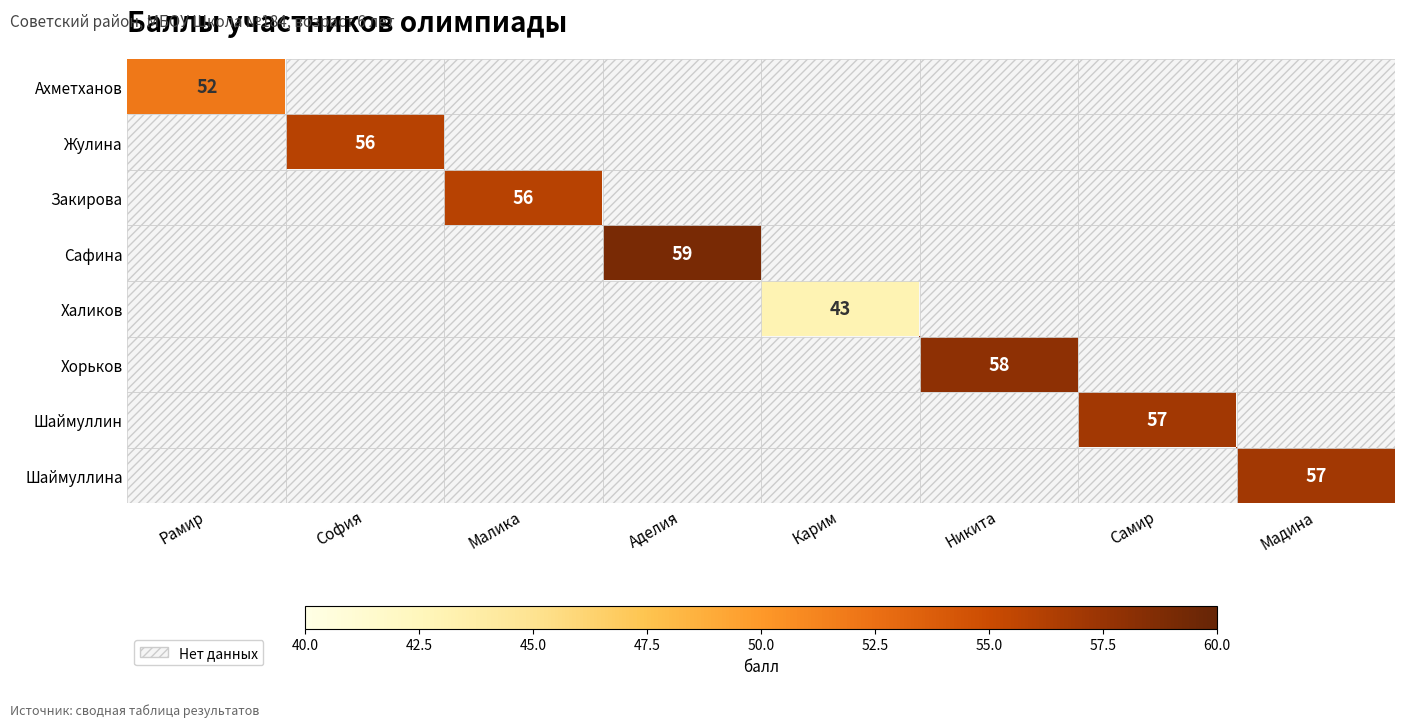

At how many categories does at least one series exceed 48?

7